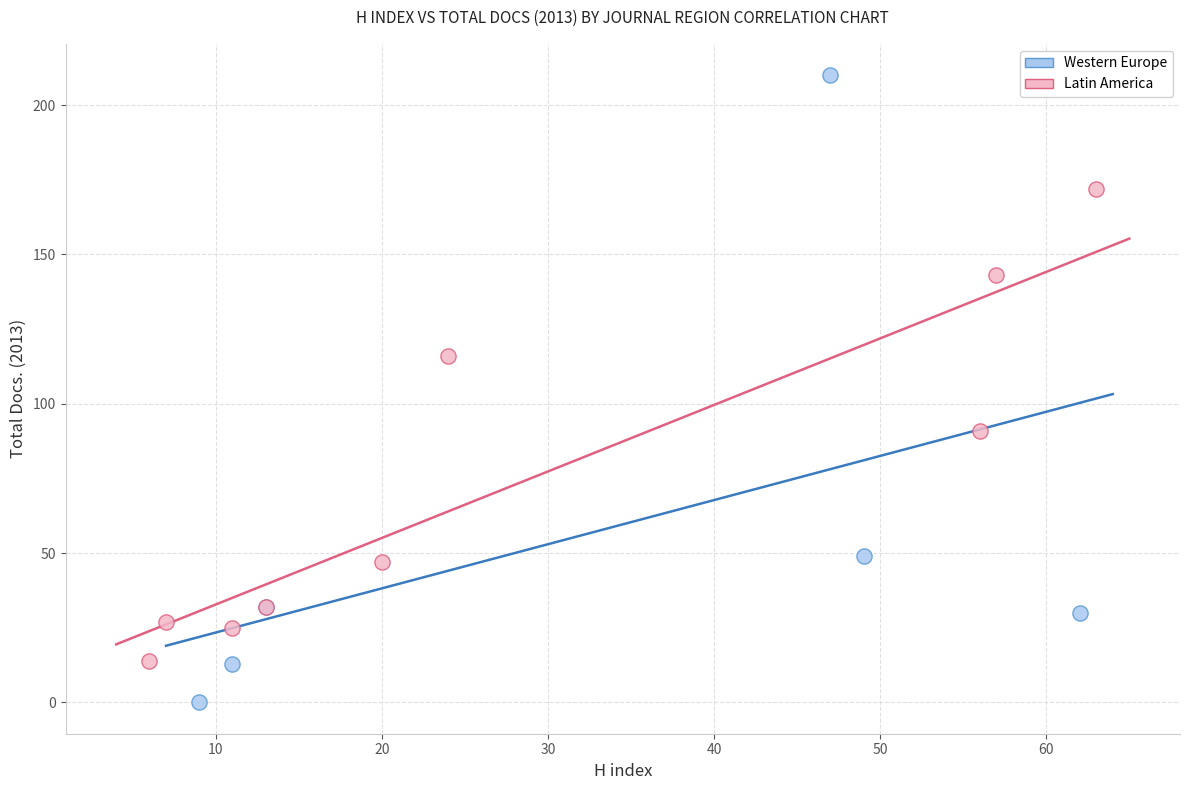

Which series has the largest Y range (max minus min)?

Western Europe